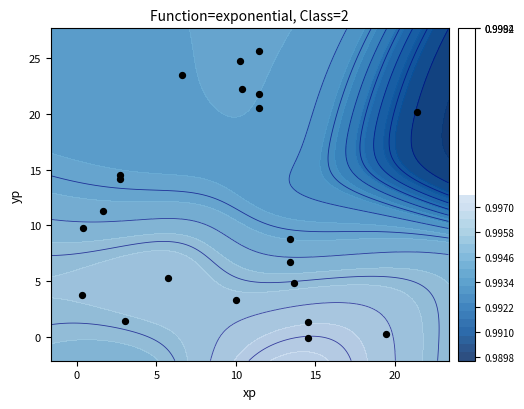

How many values are above zero?

20